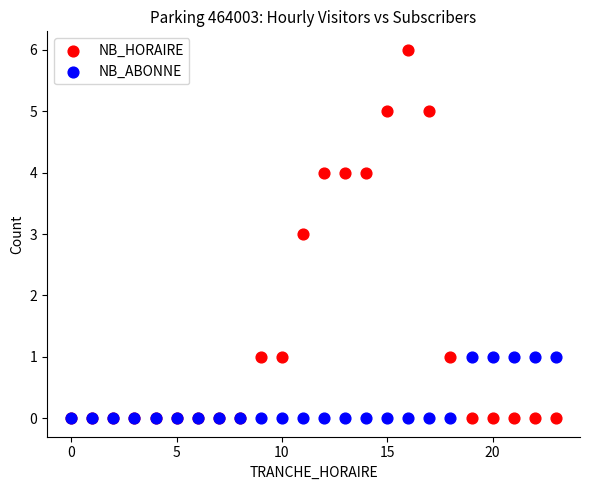

Which series contains the highest Y value?

NB_HORAIRE